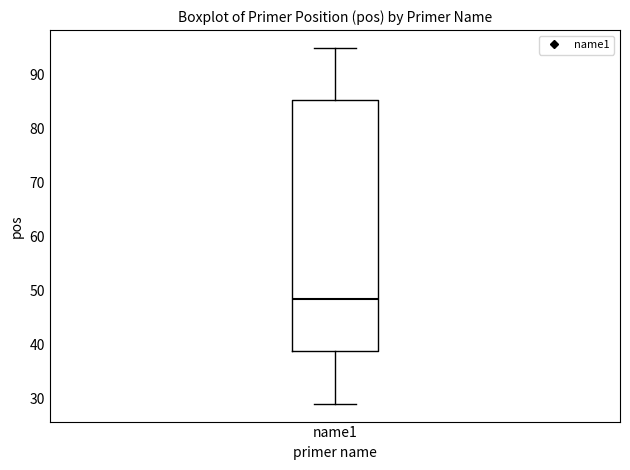

Where does the median line of the box for name1 sit on the y-axis? The values are not printed on the chart, so give them approximately, as read against the axis.

49